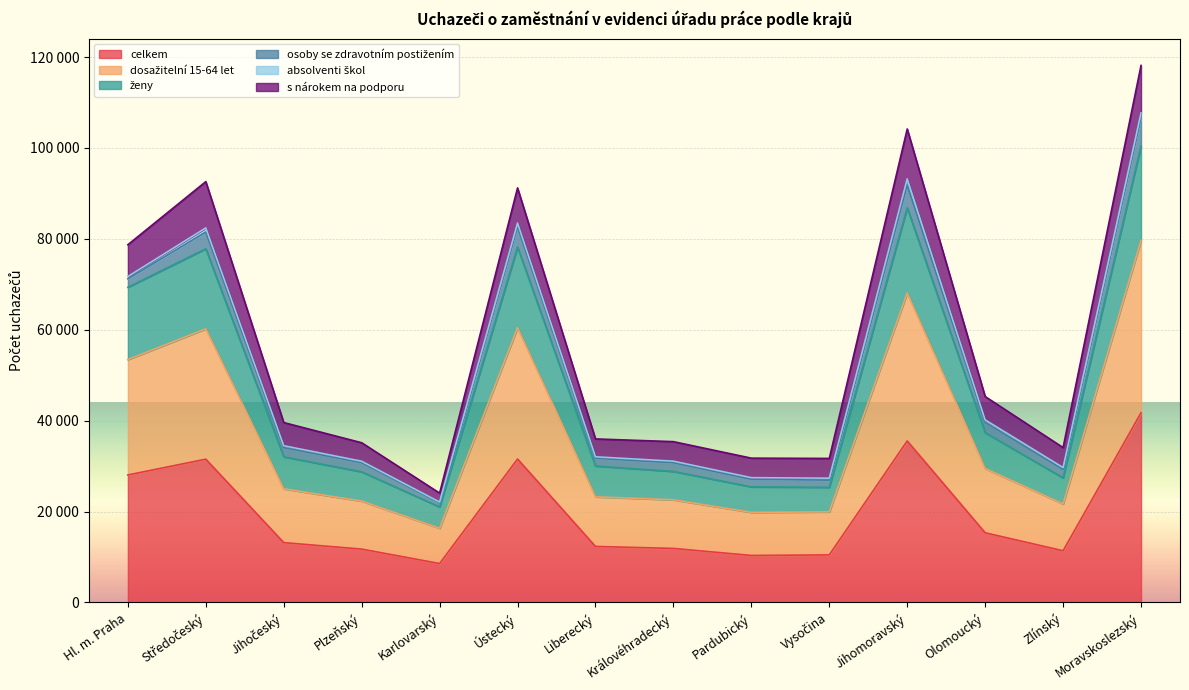

At which category is the sum across all series the highest?

Moravskoslezský